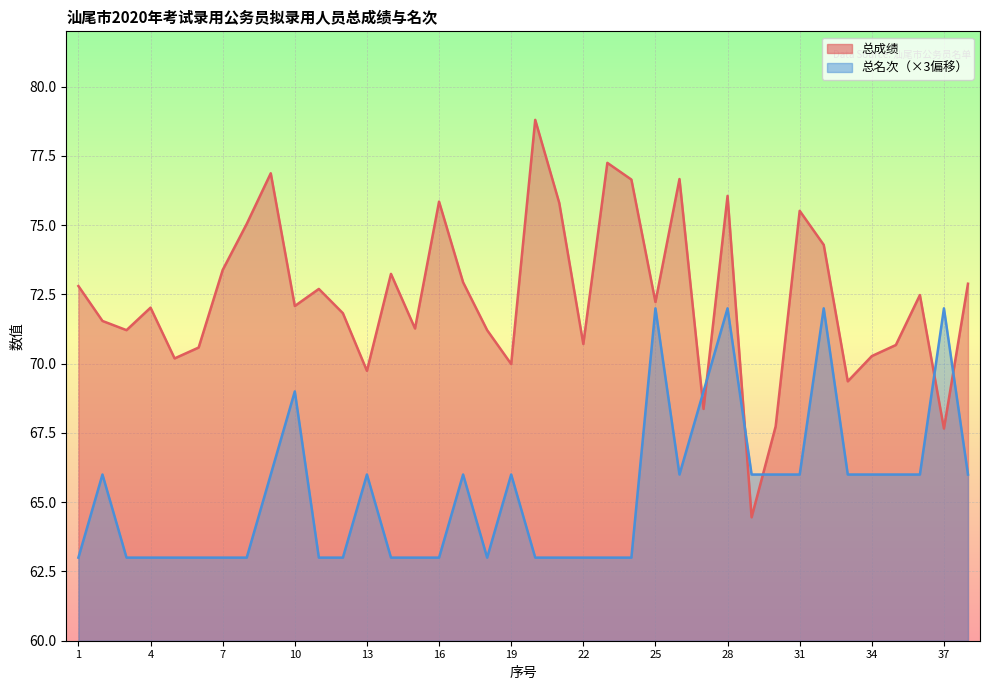

What is the sum of the 总成绩 values at 11 and 13?

142.4